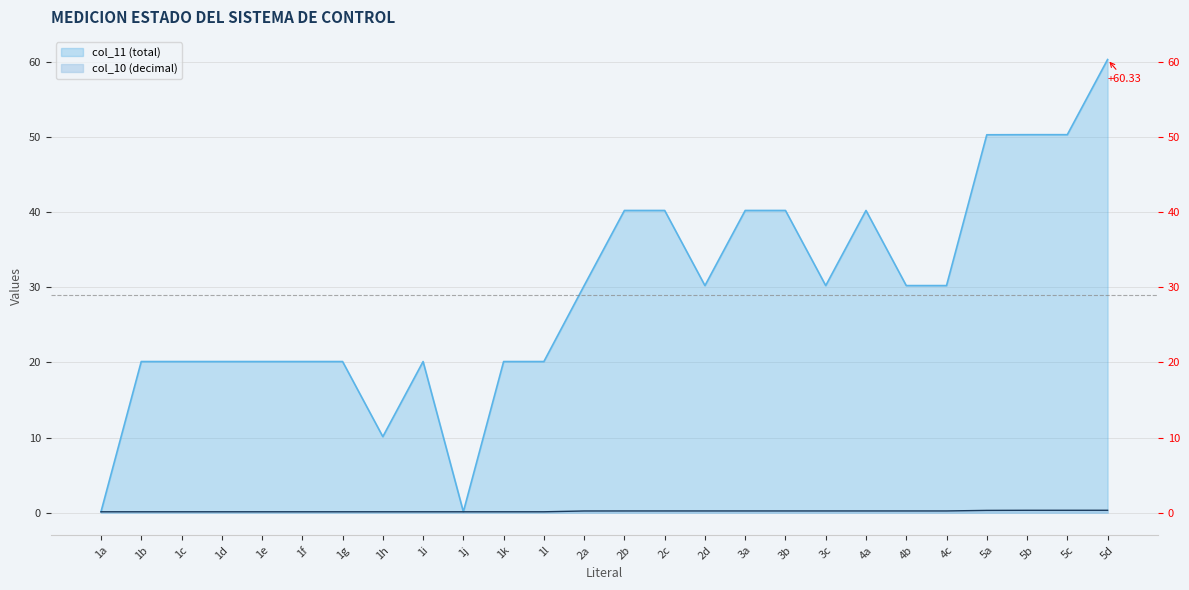

Which label corresponds to the largest value in the chart?

5d